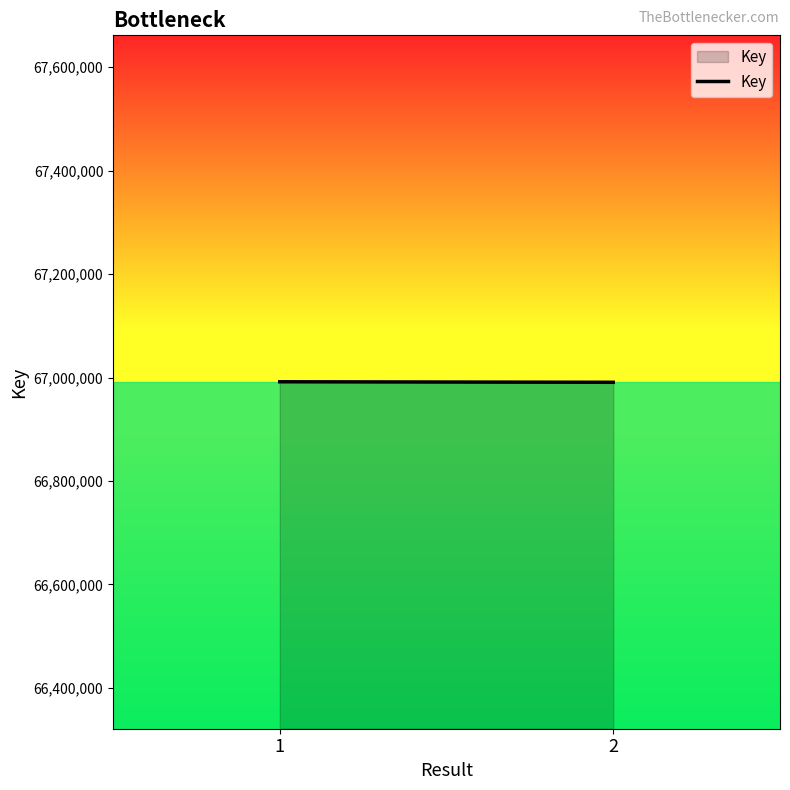

Count the values in the range 66990845 to 66991877.

2